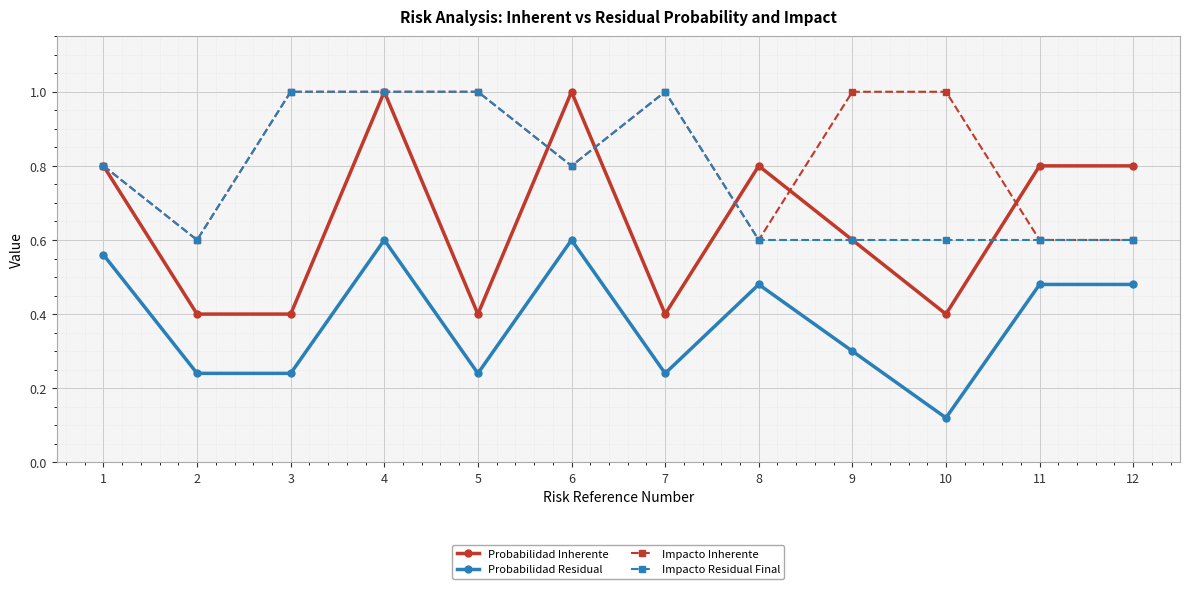

What is the spread (max minus min) of values at 7?

0.8